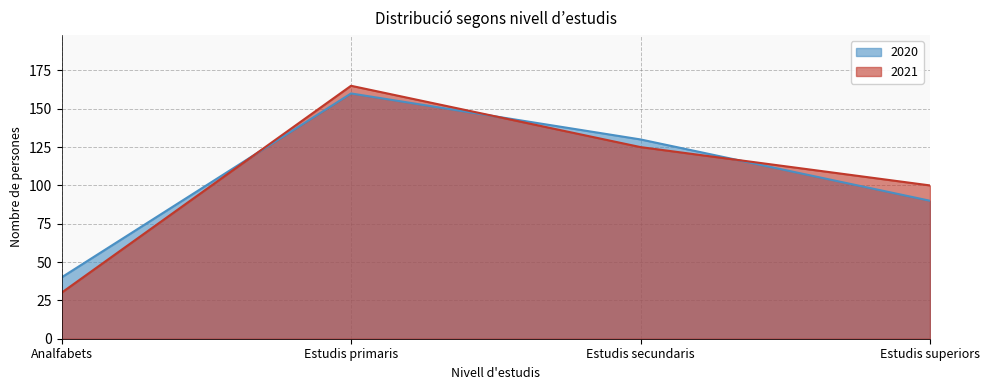

At how many categories does at least one series exceed 30?

4